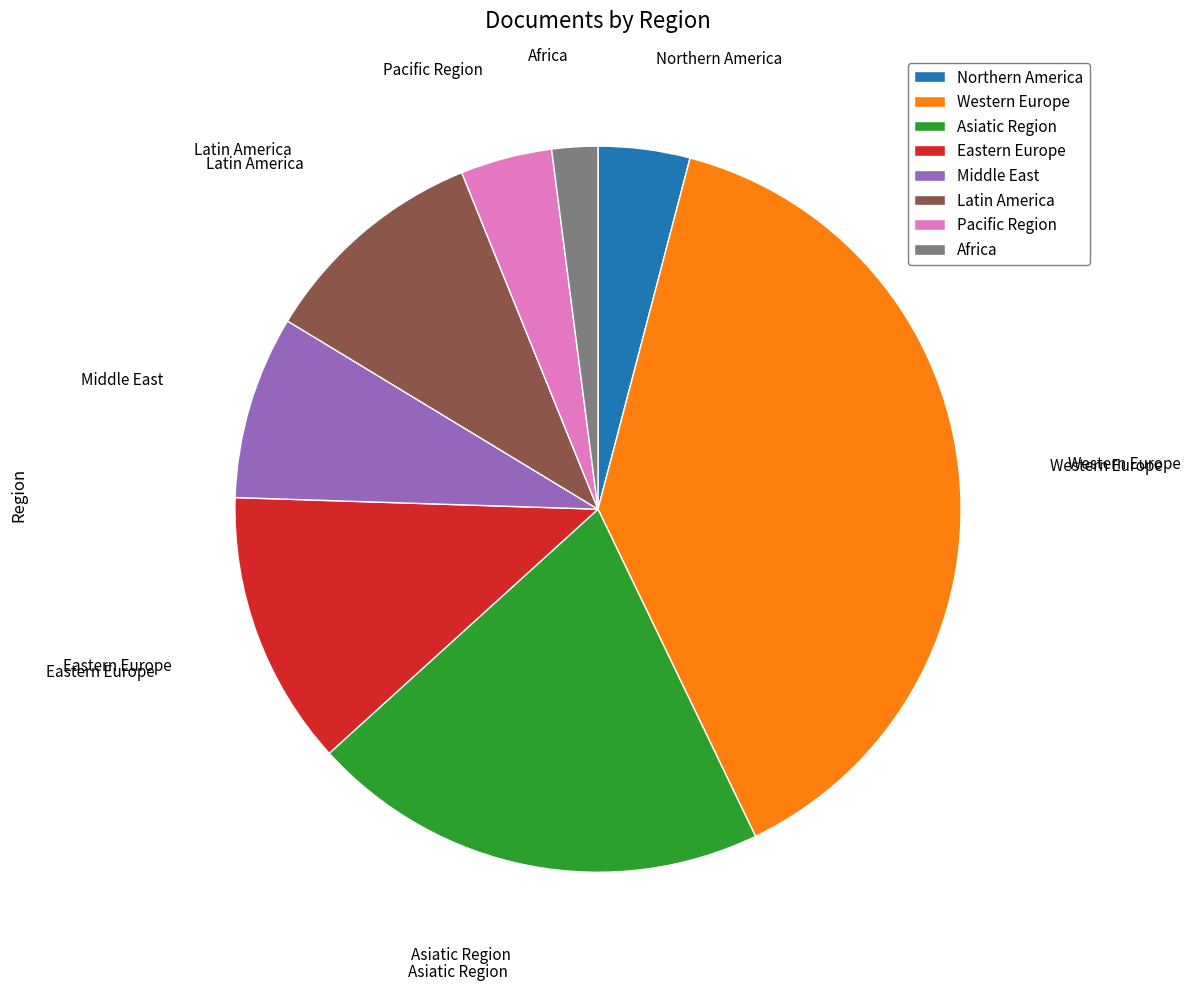

Does Latin America represent more than half of the total?

No